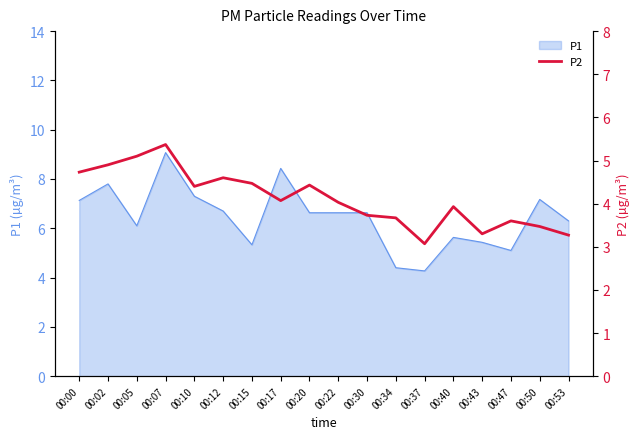

Which category has the highest value across all series?

00:07